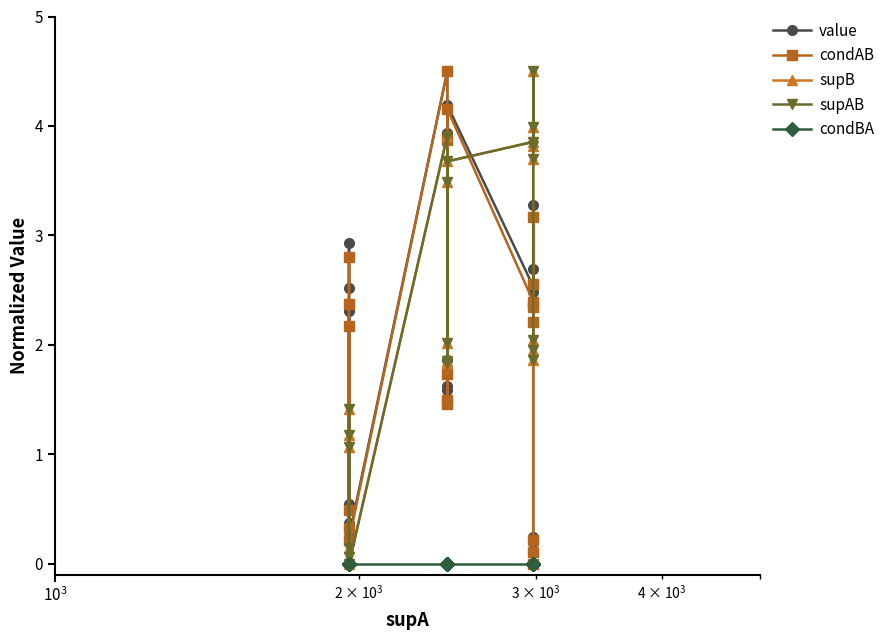

Which series has the largest total across all categories?

supB